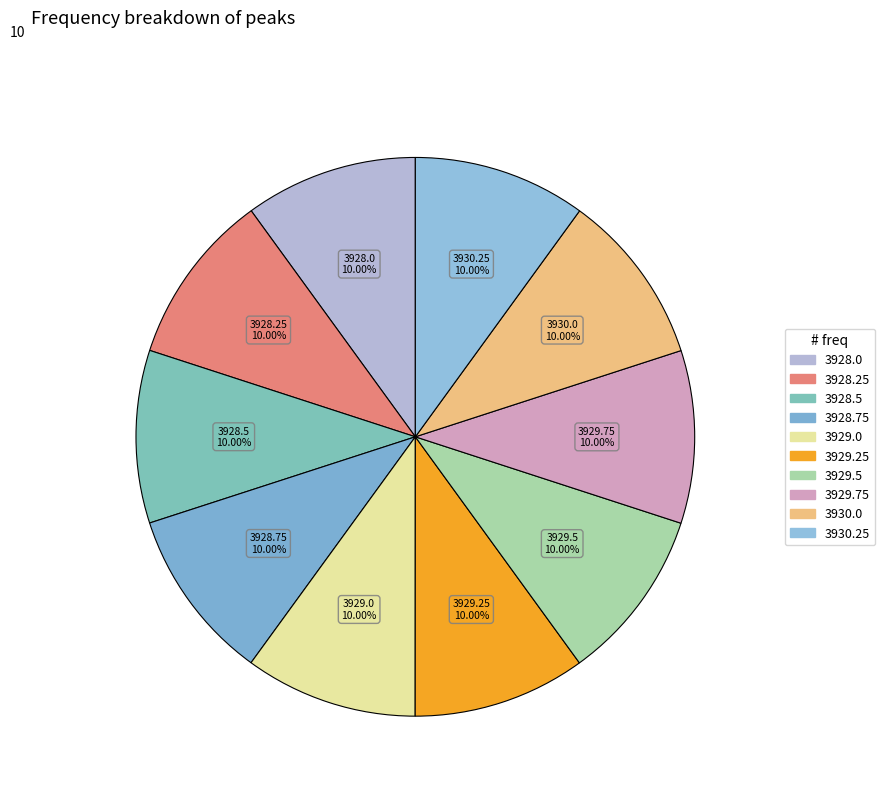

Is 3929.5 the majority of the pie?

No